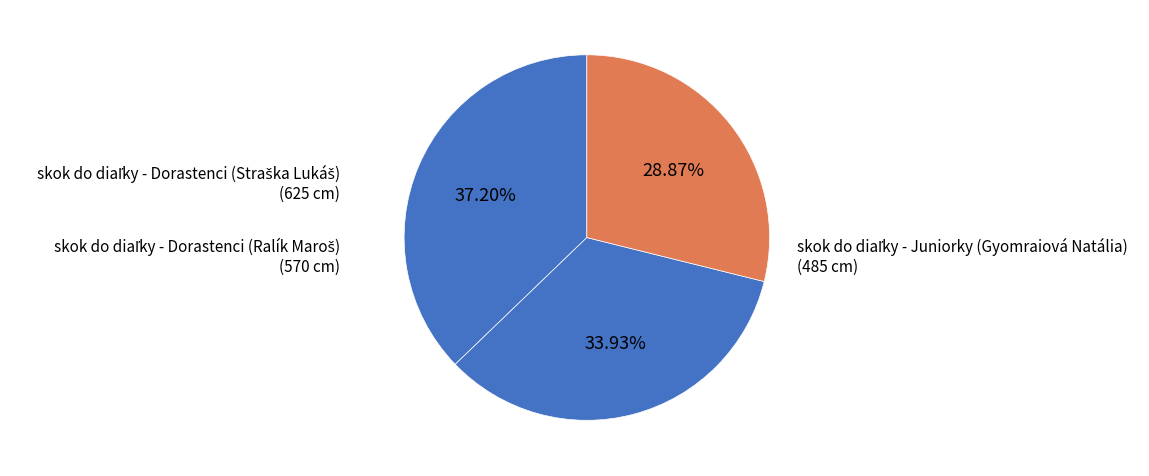

Does any single category account for the majority?

No